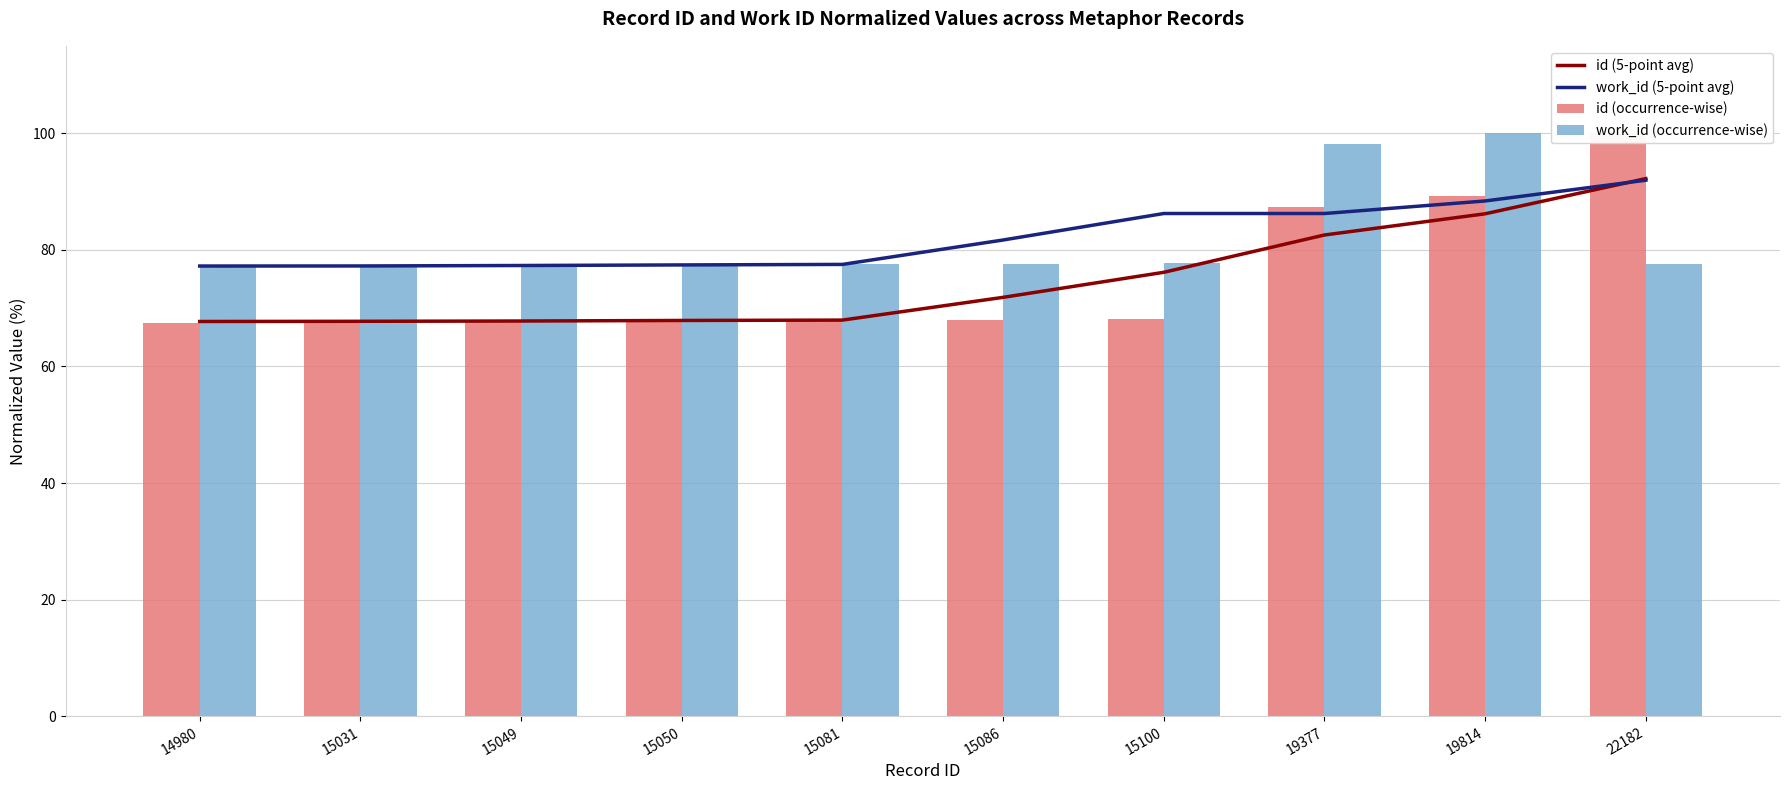

Reading left to right, what are all the values shown in this chart?

id (5-point avg): 14980=67.7	15031=67.7	15049=67.8	15050=67.9	15081=68.0	15086=71.9	15100=76.2	19377=82.6	19814=86.2	22182=92.2
work_id (5-point avg): 14980=77.2	15031=77.2	15049=77.3	15050=77.4	15081=77.5	15086=81.7	15100=86.2	19377=86.2	19814=88.4	22182=91.9
id (occurrence-wise): 14980=67.5	15031=67.8	15049=67.8	15050=67.8	15081=68.0	15086=68.0	15100=68.1	19377=87.4	19814=89.3	22182=100.0
work_id (occurrence-wise): 14980=77.1	15031=77.3	15049=77.3	15050=77.3	15081=77.6	15086=77.6	15100=77.7	19377=98.2	19814=100.0	22182=77.6